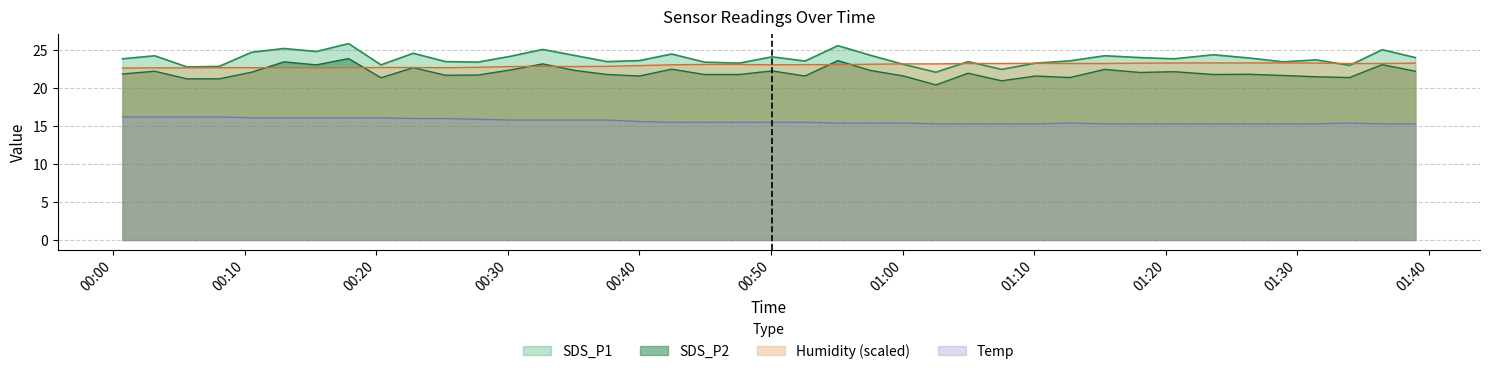

Is it true that SDS_P1 equals 23.4 at 2022/10/08 00:44:57?

True